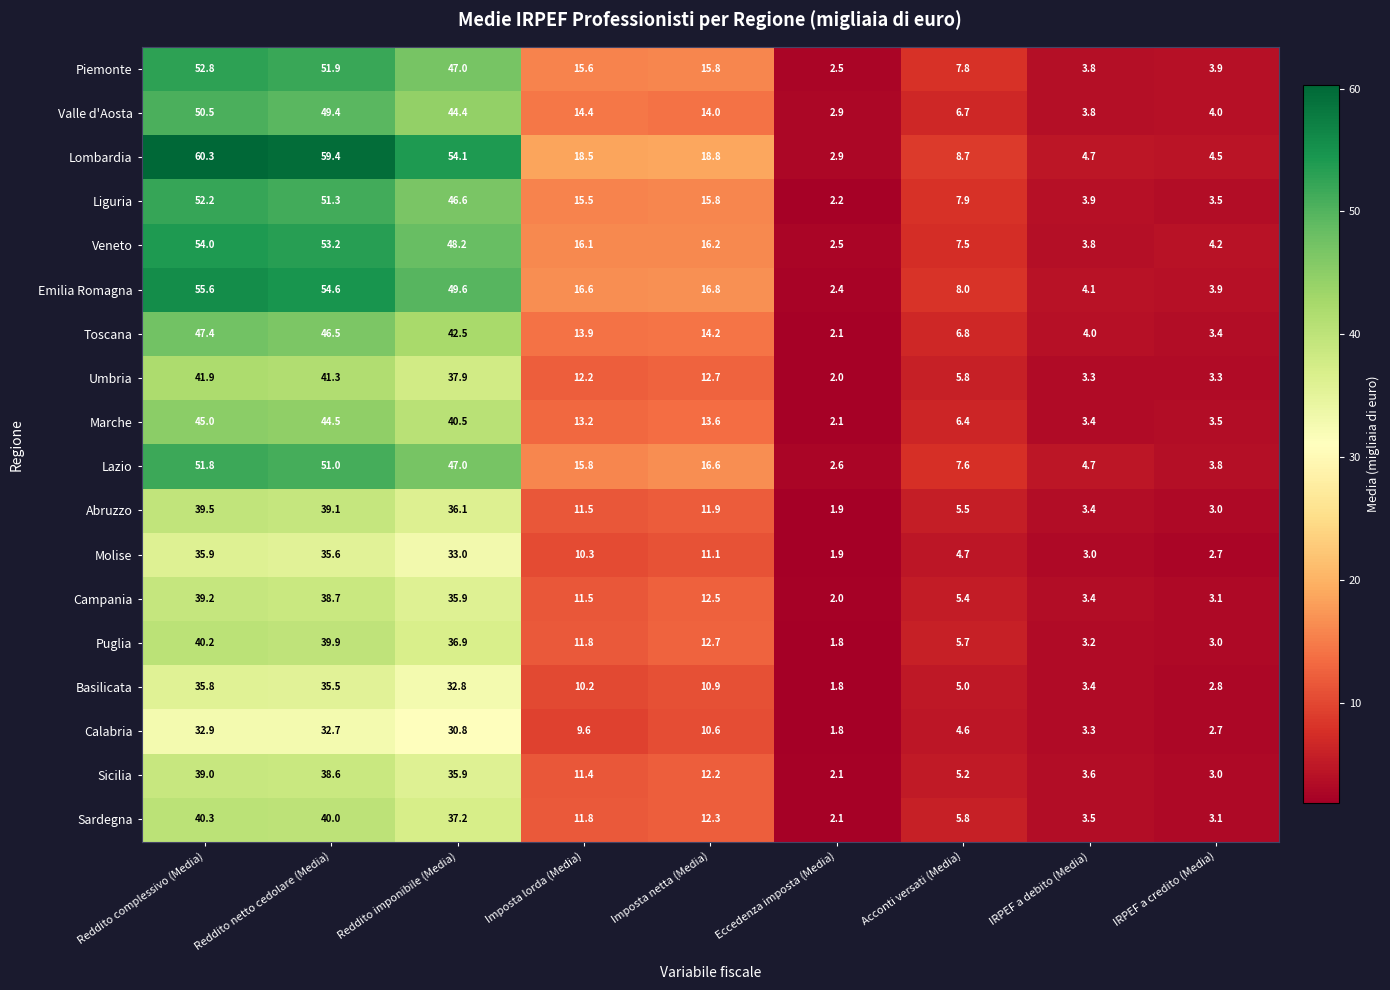

Rank the series by their maximum value, from lowest to highest.

Calabria, Basilicata, Molise, Sicilia, Campania, Abruzzo, Puglia, Sardegna, Umbria, Marche, Toscana, Valle d'Aosta, Lazio, Liguria, Piemonte, Veneto, Emilia Romagna, Lombardia